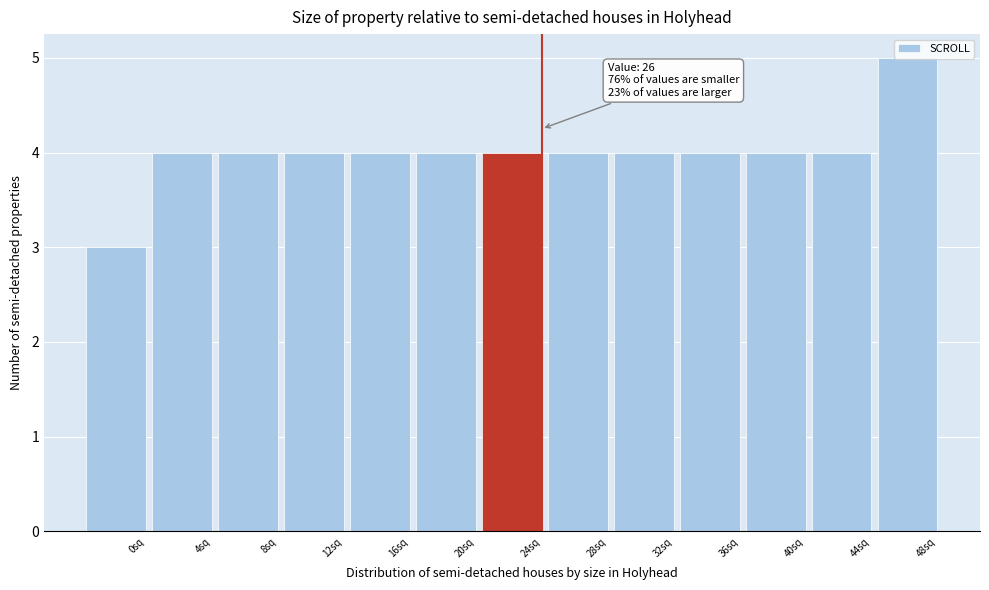

What is the change in value from 0sq to 16sq?

+1